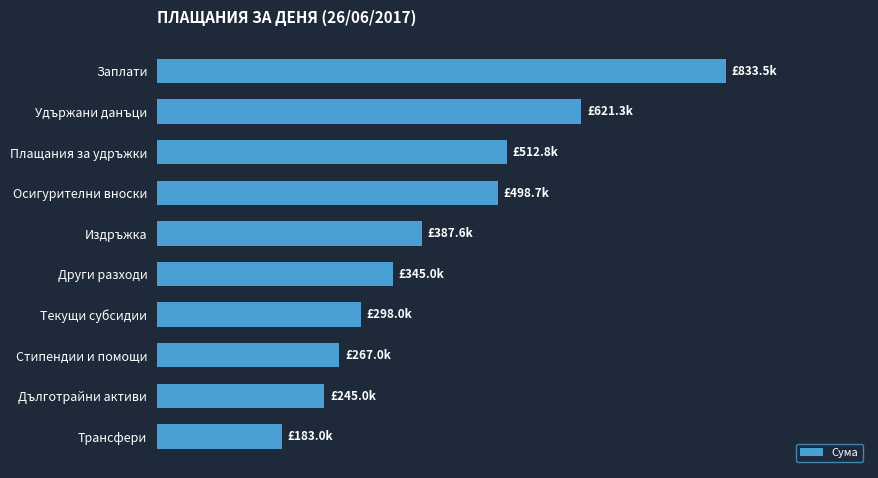

What is the difference between the maximum and minimum values?

650519.7